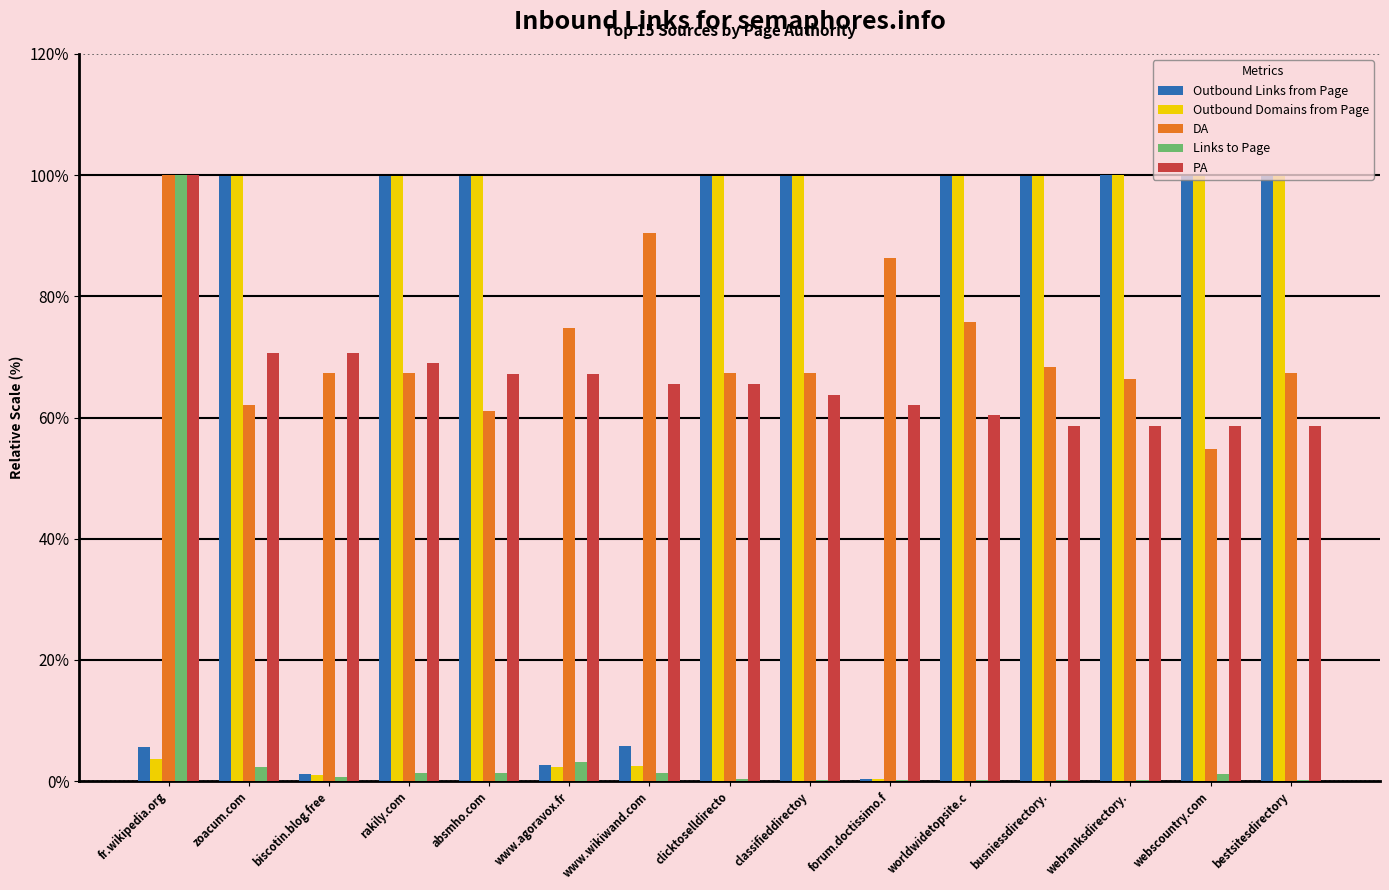

Where does the PA series first go above 65?

fr.wikipedia.org